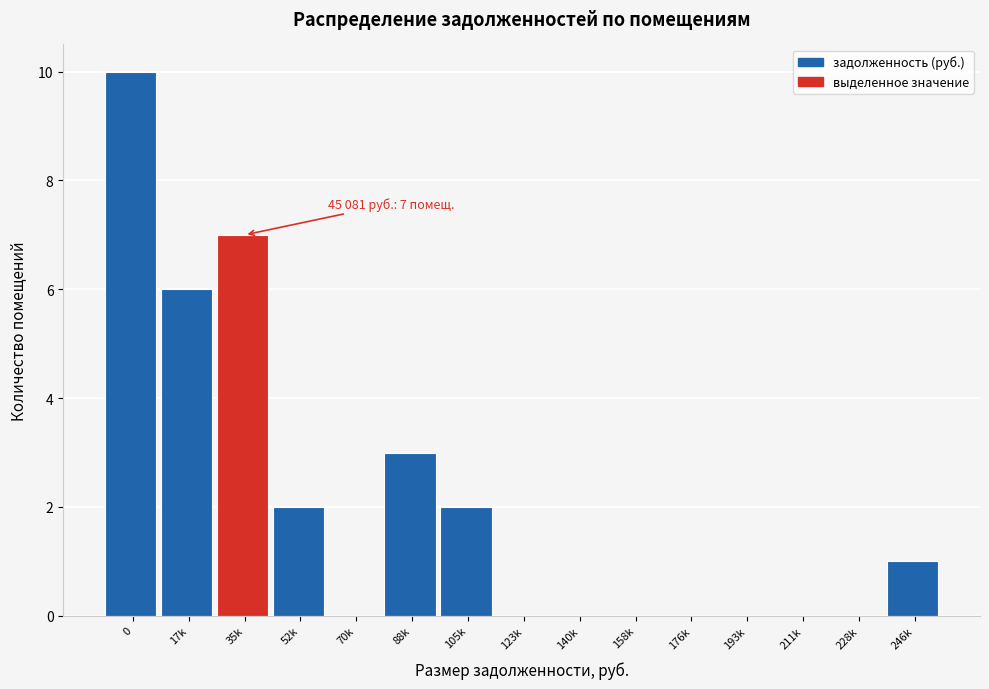

Reading left to right, transcribe all the data shown in this chart.

0=10	17k=6	35k=7	52k=2	70k=0	88k=3	105k=2	123k=0	140k=0	158k=0	176k=0	193k=0	211k=0	228k=0	246k=1